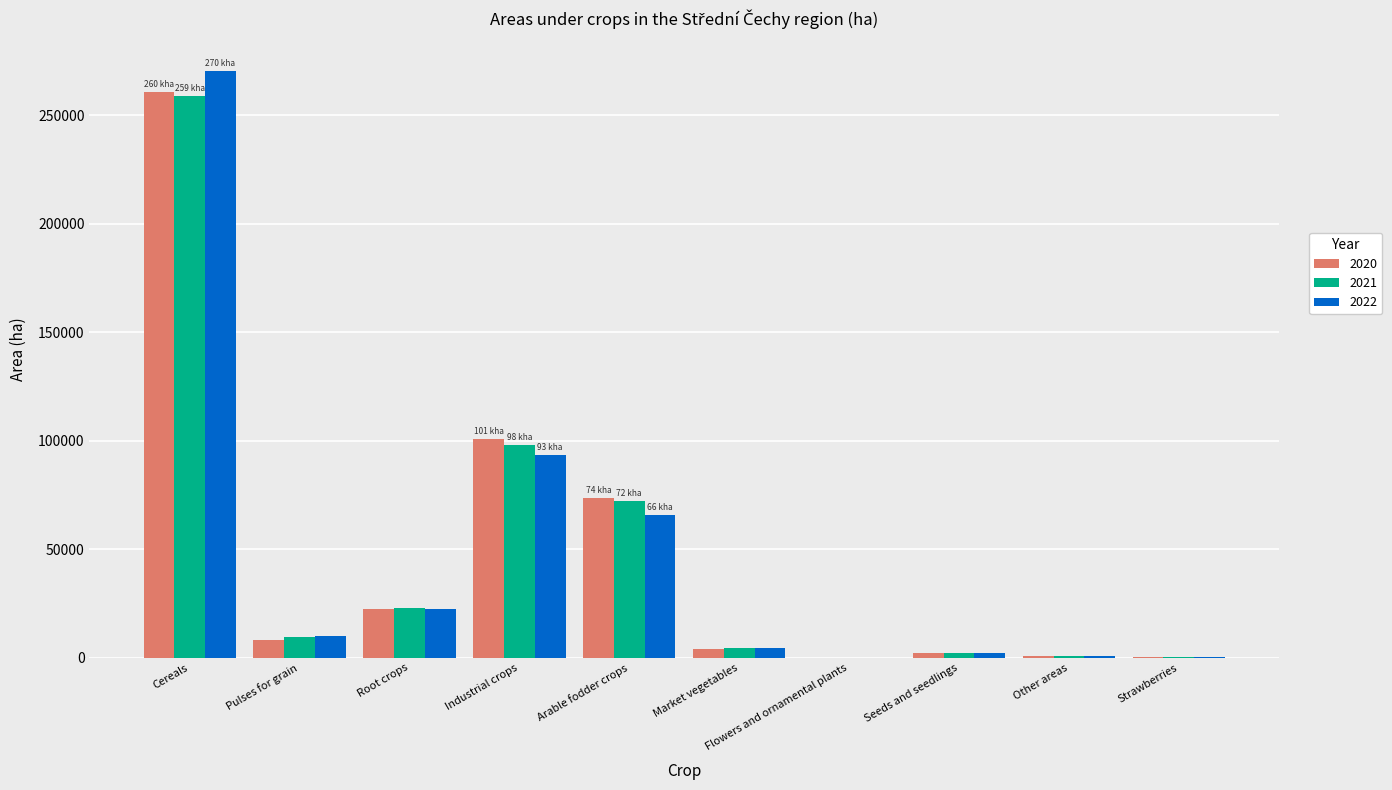

At which category is the sum across all series the highest?

Cereals